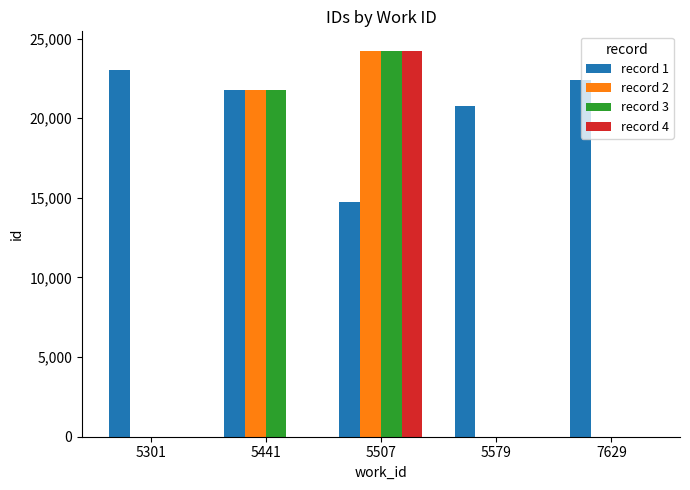

What is the approximate value of record 2 at 5441?

21773